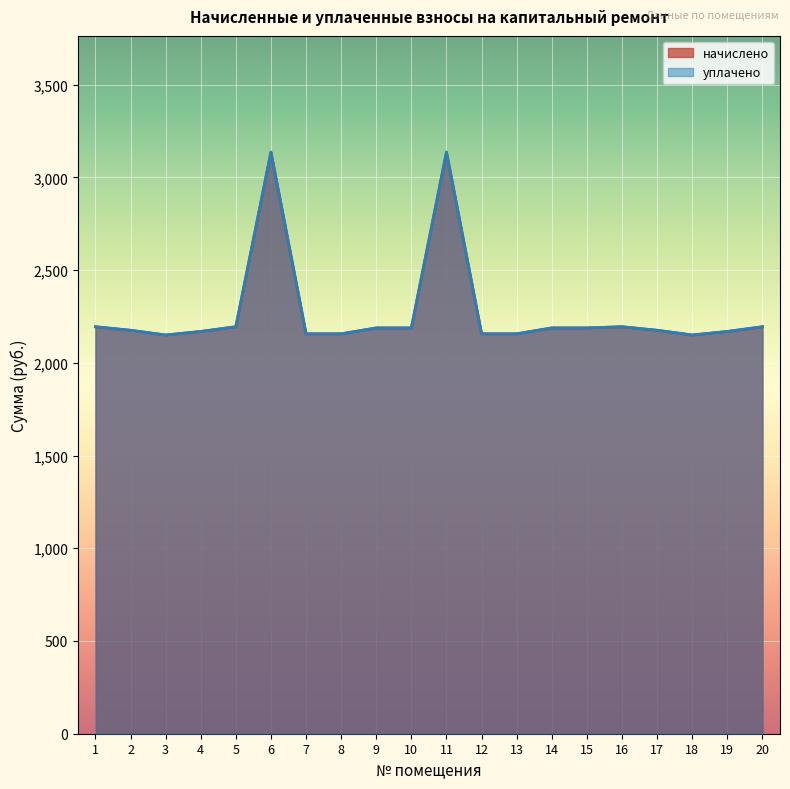

What are all the series names shown in the legend?

начислено, уплачено